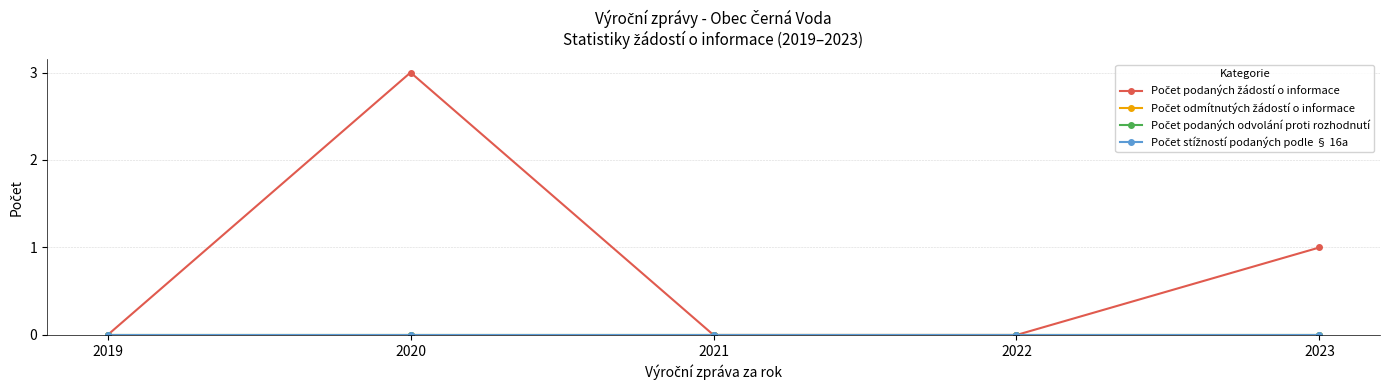

Reading left to right, transcribe all the data shown in this chart.

Počet podaných žádostí o informace: 0	3	0	0	1
Počet odmítnutých žádostí o informace: 0	0	0	0	0
Počet podaných odvolání proti rozhodnutí: 0	0	0	0	0
Počet stížností podaných podle § 16a: 0	0	0	0	0